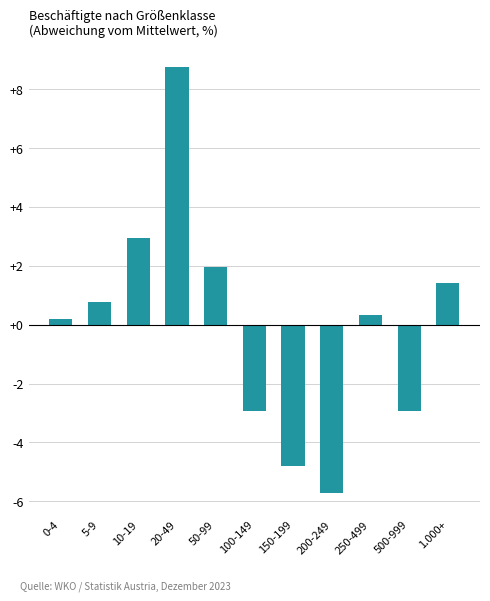

Are the bars grouped side by side (vs. stacked)?

No